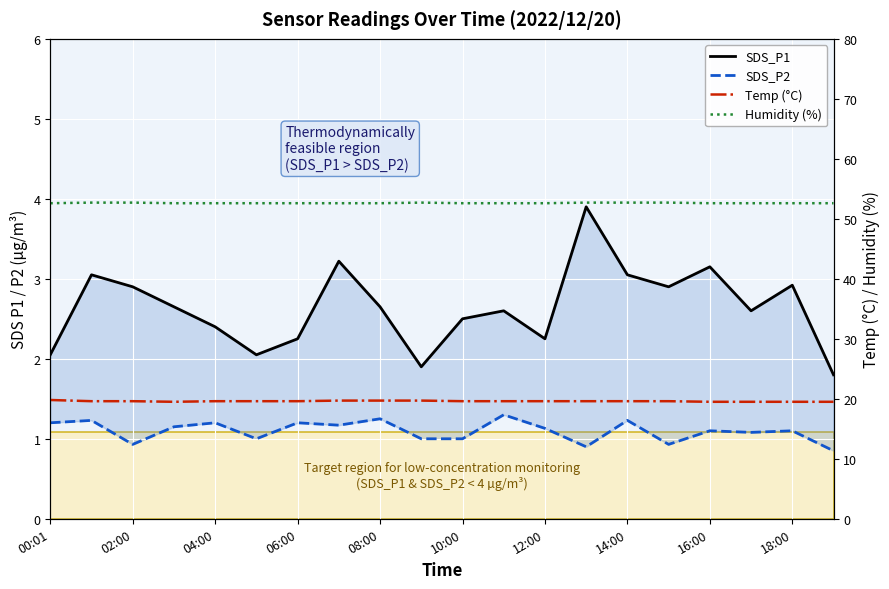

Rank the categories by Humidity (%) value from highest to lowest.

02:00, 04:00, 18:00, 13, 14, 15, 00:01, 06:00, 08:00, 10:00, 12:00, 14:00, 16:00, 10, 11, 12, 16, 17, 18, 19